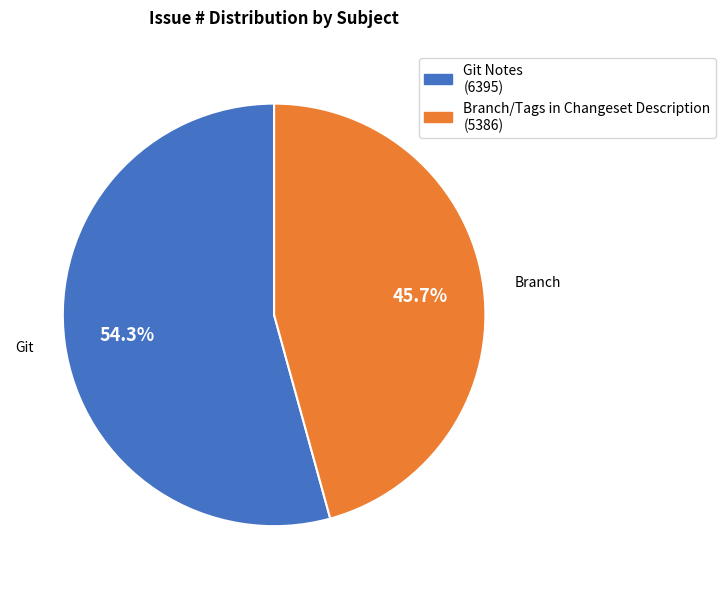

The Branch/Tags in Changeset Description slice represents 46% of the pie. True or false?

True